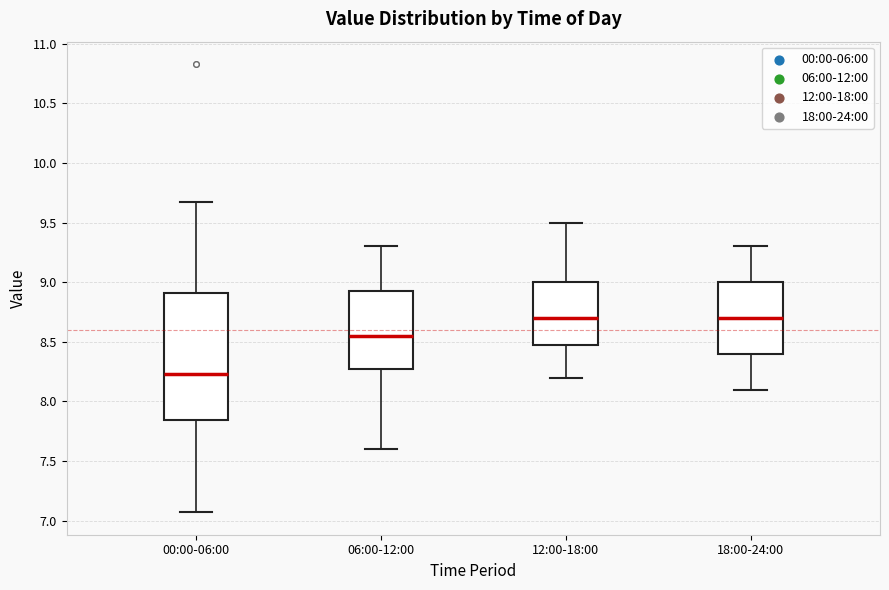

Reading left to right, read every box against the y-axis: the position of its median line, the range the box covers, and the ends of its whiskers. The values are not printed on the chart, so give them approximately, as read against the axis.

00:00-06:00: median 8.25, box 7.85 to 8.90, whiskers 7.05 to 9.65
06:00-12:00: median 8.55, box 8.30 to 8.95, whiskers 7.60 to 9.30
12:00-18:00: median 8.70, box 8.50 to 9.00, whiskers 8.20 to 9.50
18:00-24:00: median 8.70, box 8.40 to 9.00, whiskers 8.10 to 9.30